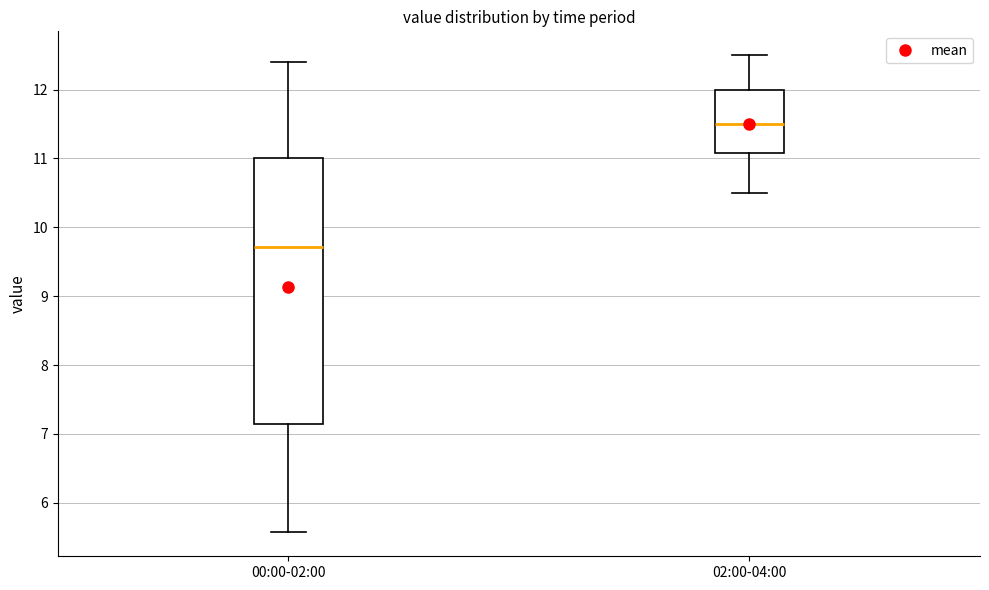

Which box is the tallest, from its lower edge to its upper edge?

00:00-02:00